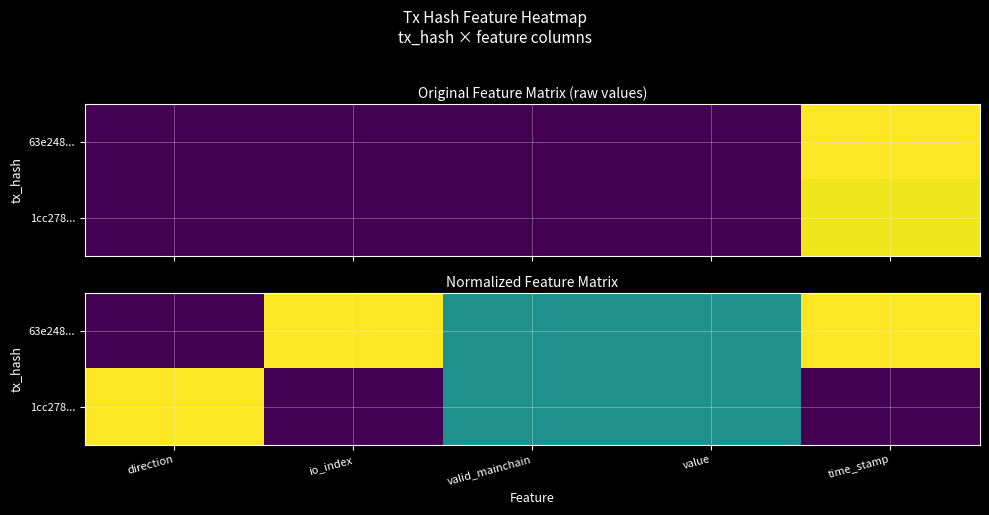

At which category is the sum across all series the highest?

direction